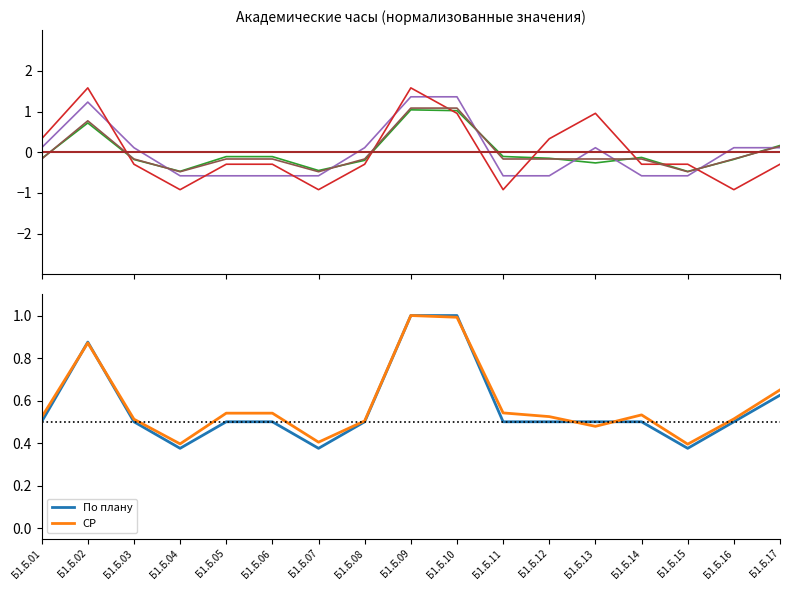

What is the difference between the maximum and minimum values in the Ауд (col_21) series?

2.5